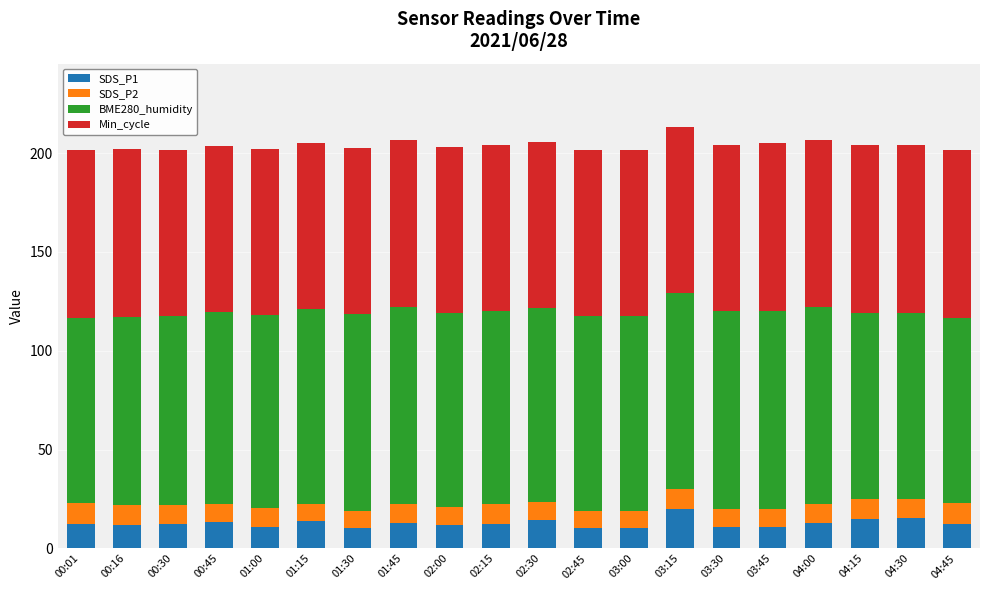

Are the bars horizontal?

No